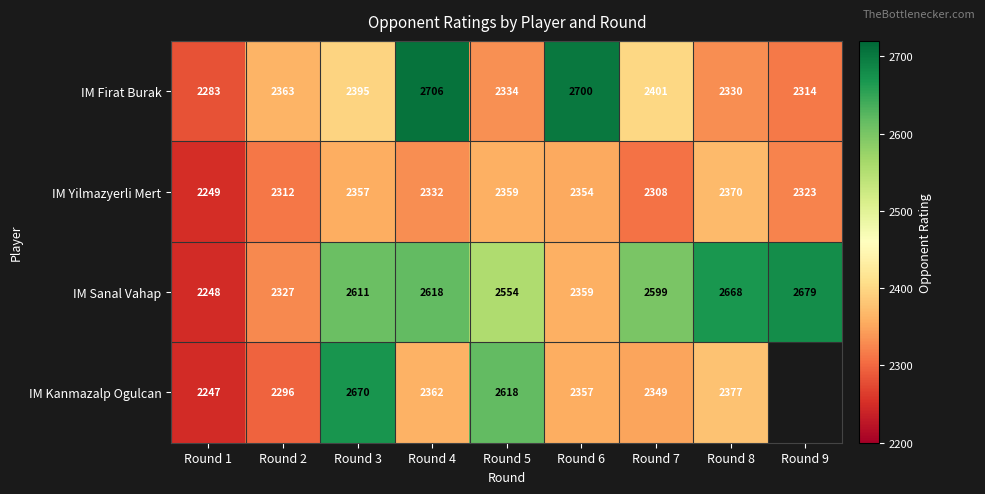

What is the total value across all series at Round 4?

10018